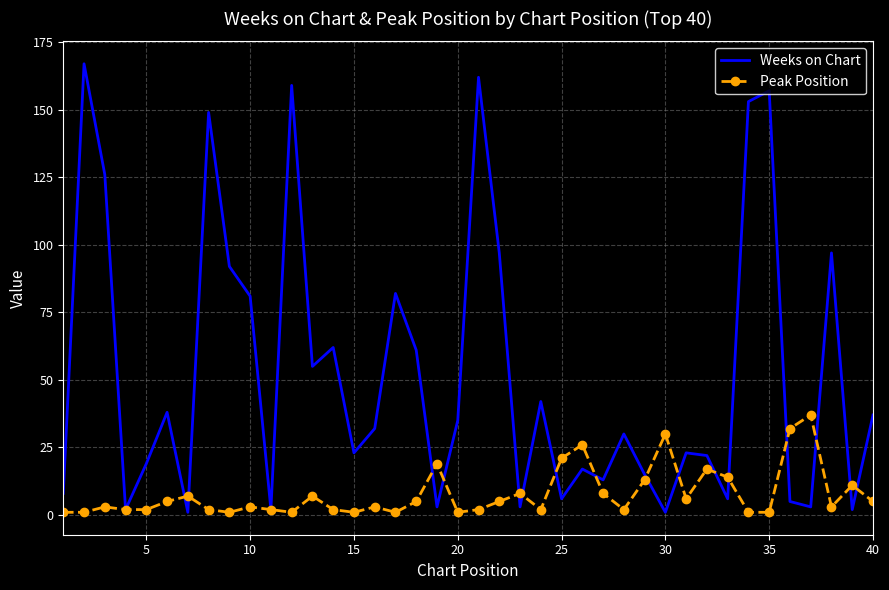

Reading left to right, what are all the values shown in this chart?

Weeks on Chart: 8	167	126	2	19	38	1	149	92	81	2	159	55	62	23	32	82	61	3	35	162	97	3	42	6	17	13	30	15	1	23	22	6	153	157	5	3	97	2	37
Peak Position: 1	1	3	2	2	5	7	2	1	3	2	1	7	2	1	3	1	5	19	1	2	5	8	2	21	26	8	2	13	30	6	17	14	1	1	32	37	3	11	5